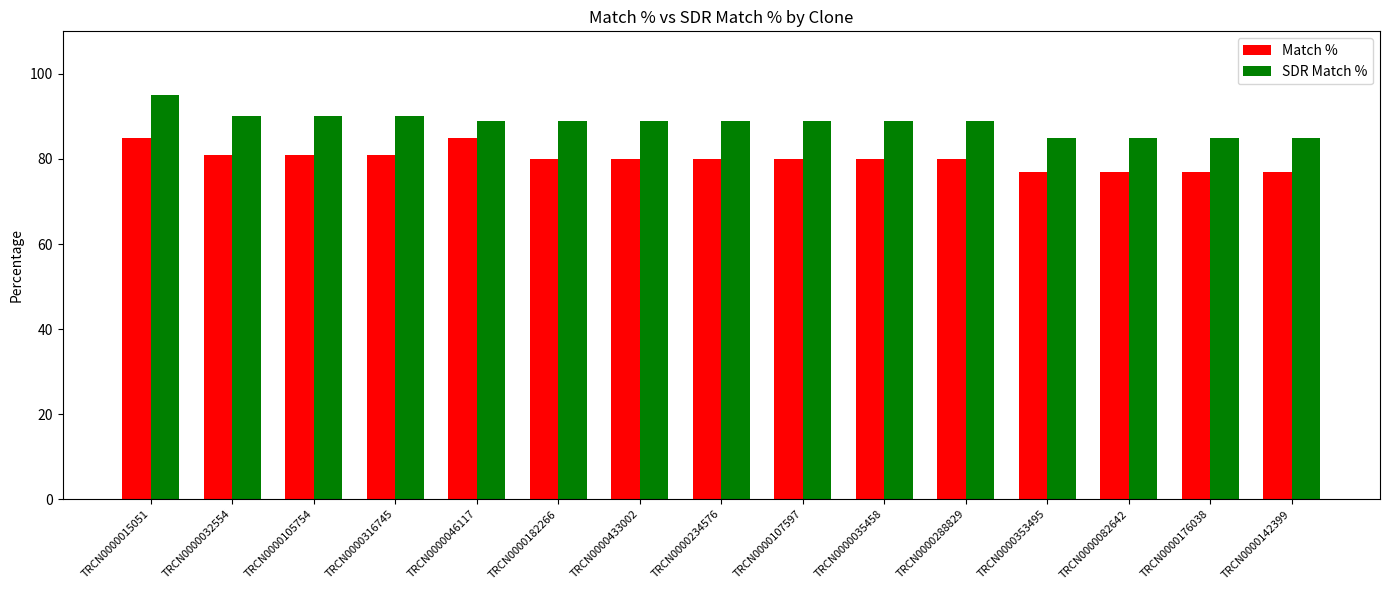

How many bars are there in total?

30